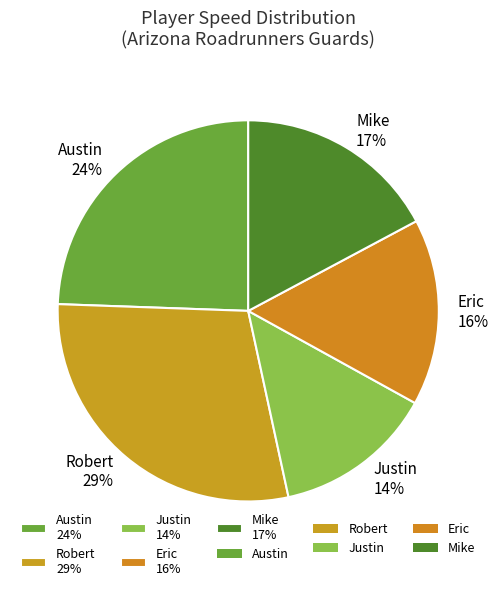

Do Robert and Mike together represent more than half of the pie?

No